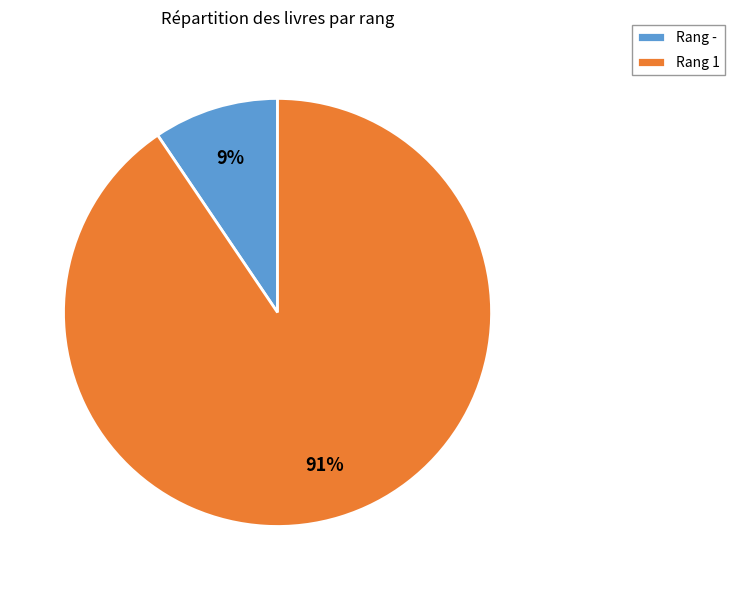

What percentage is the Rang - slice, to the nearest percent?

9%